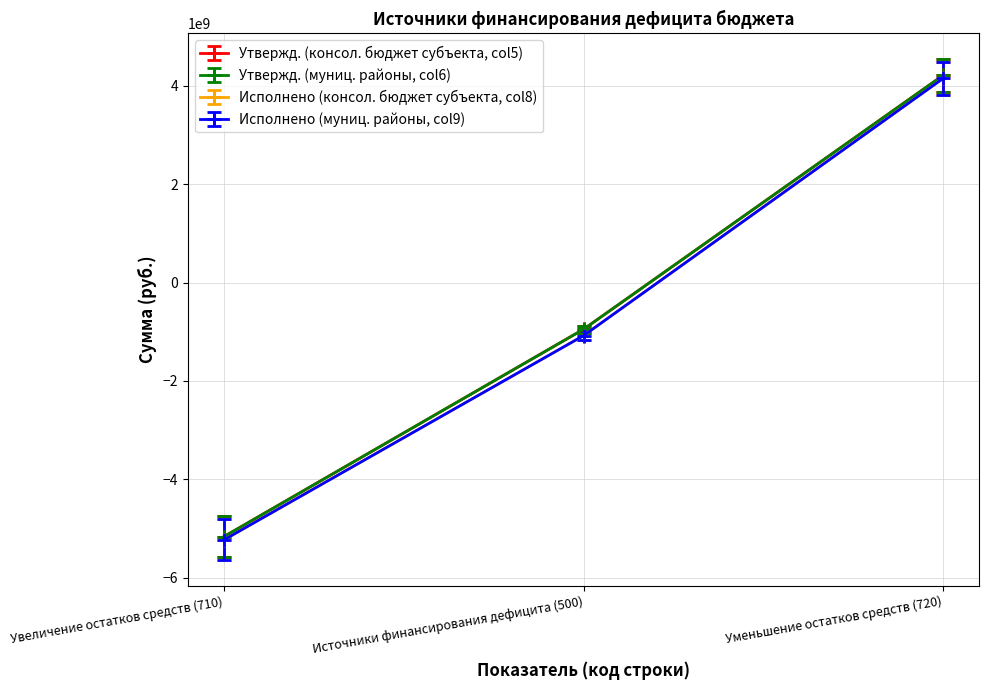

At which category is the sum across all series the highest?

Уменьшение остатков средств (720)